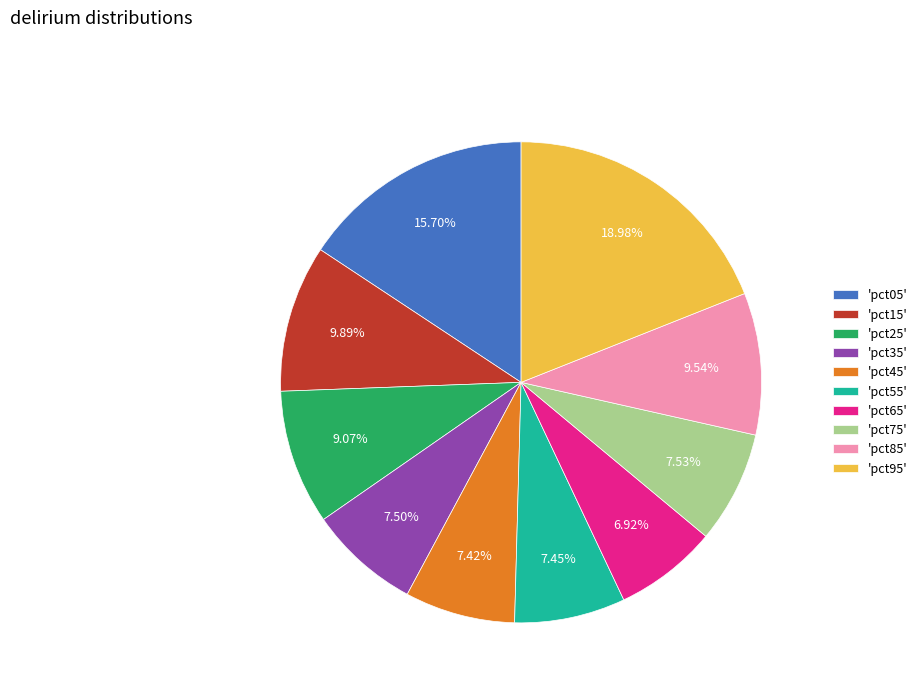

Which has a higher value, 'pct05' or 'pct65'?

'pct05'